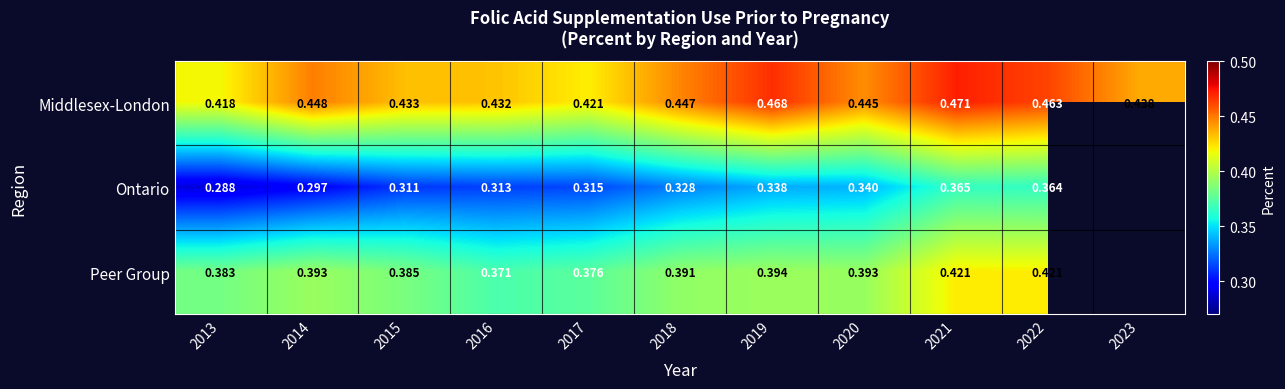

Which label corresponds to the largest value in the chart?

2021